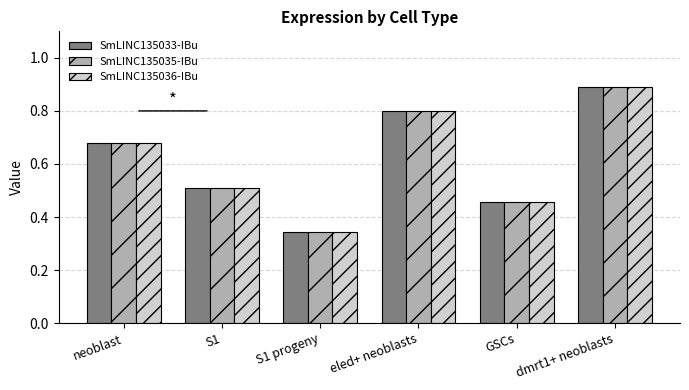

What position from the left is dmrt1+ neoblasts?

6